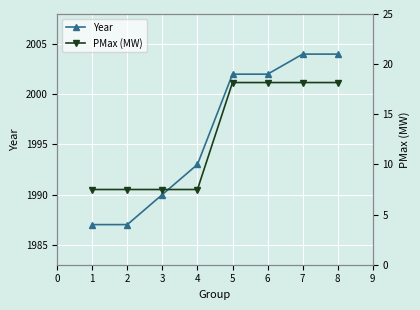

True or false: Year has a value of 2002 at 6.

True